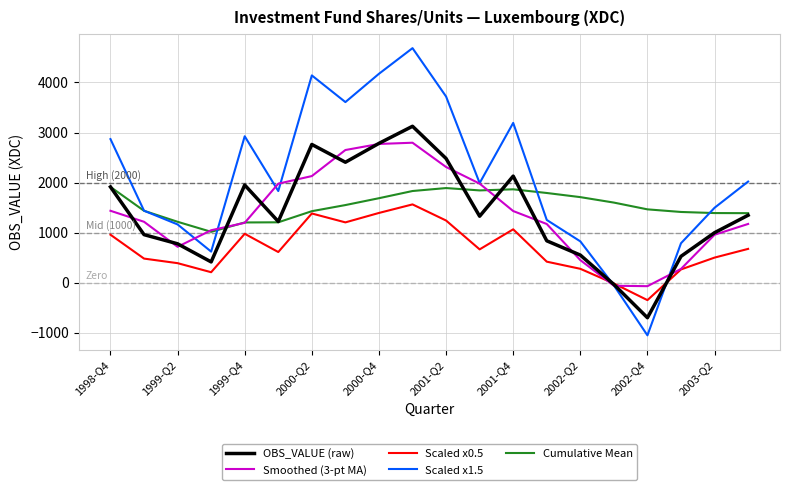

Which series has the widest spread of values?

Scaled x1.5